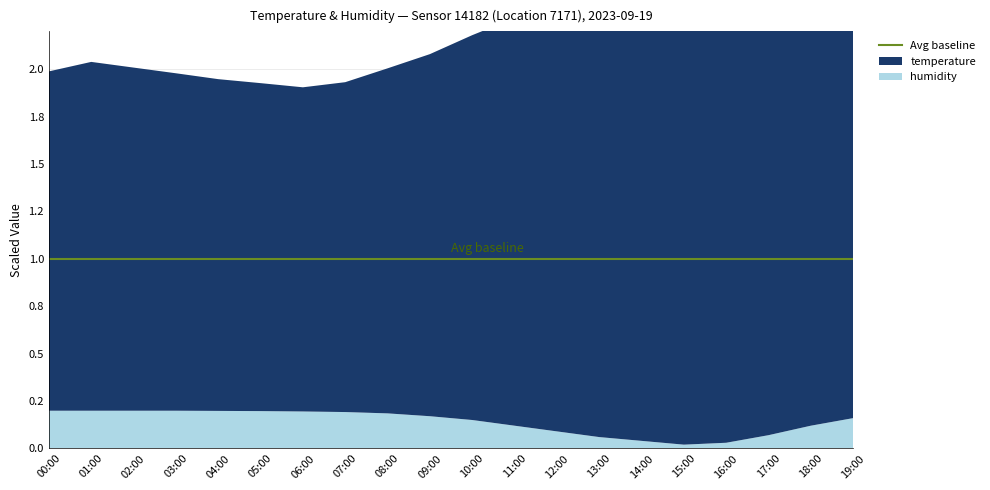

Reading left to right, transcribe all the data shown in this chart.

temperature: 17.9	18.4	18.1	17.8	17.5	17.3	17.1	17.4	18.2	19.1	20.3	21.5	22.4	23.1	23.8	24.2	23.9	23.1	22.0	20.8
humidity: 99.9	99.9	99.9	99.9	99.8	99.7	99.5	99.2	98.5	97.0	95.0	92.0	89.0	86.0	84.0	82.0	83.0	87.0	92.0	96.0